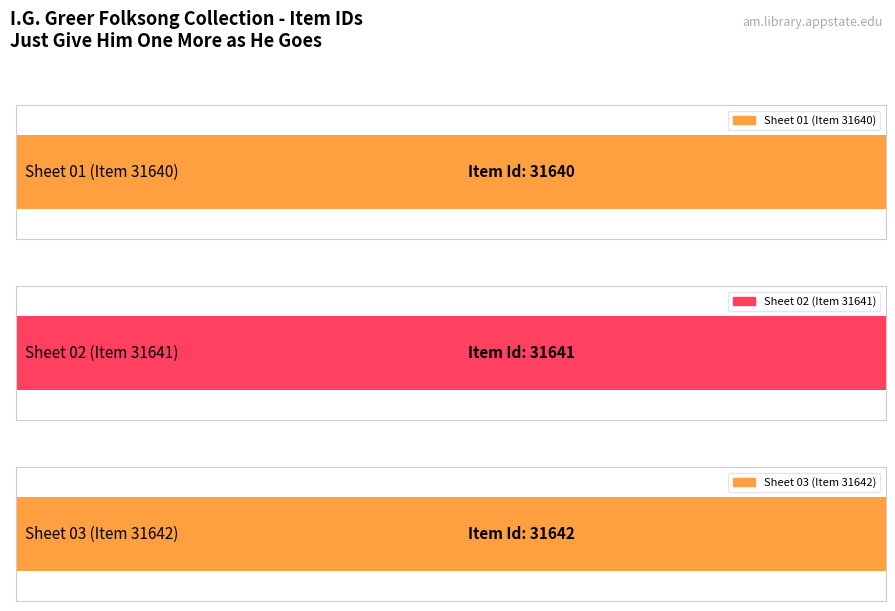

Reading left to right, transcribe all the data shown in this chart.

31642	31641	31640